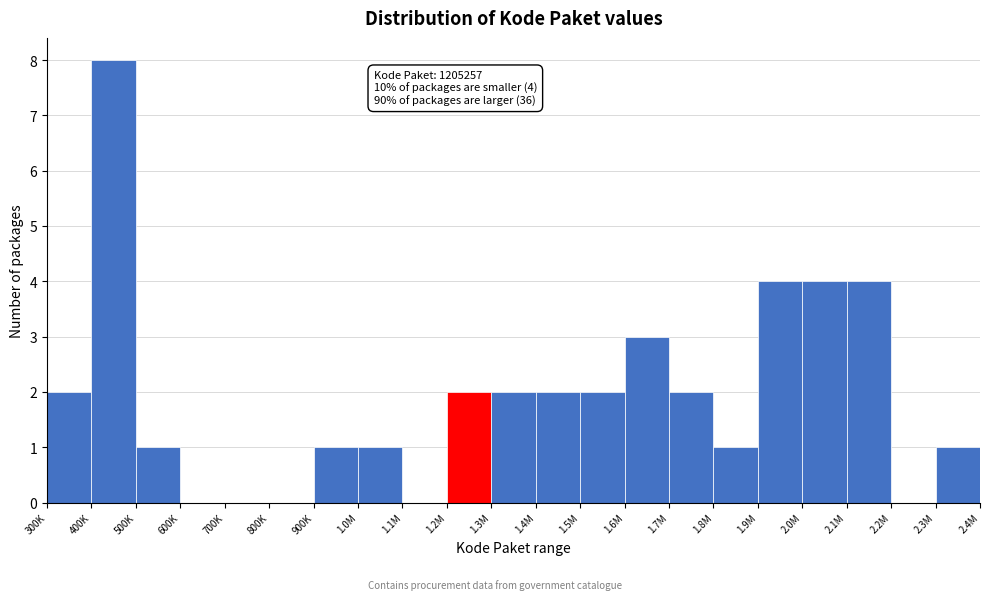

Reading left to right, list all the values displayed in this chart.

300K=2	400K=8	500K=1	600K=0	700K=0	800K=0	900K=1	1.0M=1	1.1M=0	1.2M=2	1.3M=2	1.4M=2	1.5M=2	1.6M=3	1.7M=2	1.8M=1	1.9M=4	2.0M=4	2.1M=4	2.2M=0	2.3M=1